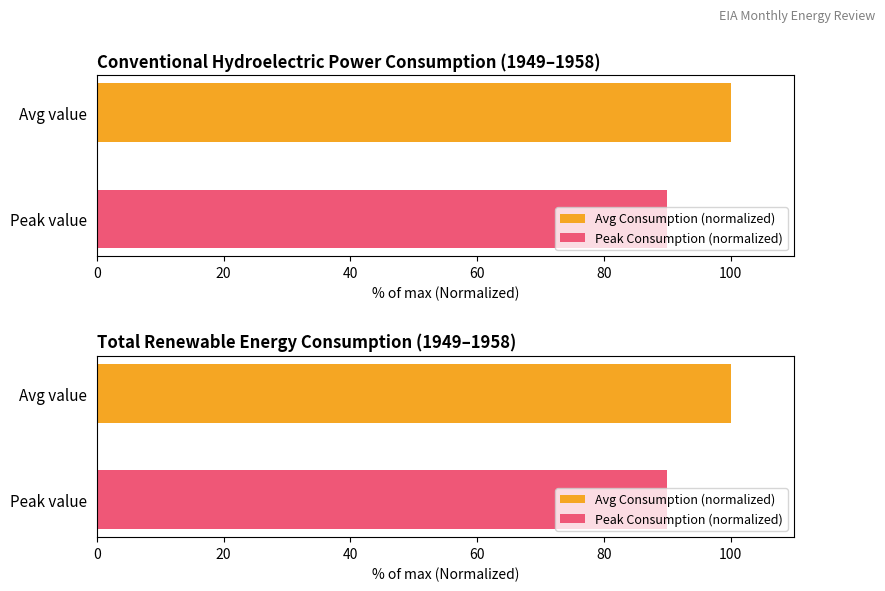

What are all the series names shown in the legend?

Avg Consumption (normalized), Peak Consumption (normalized)